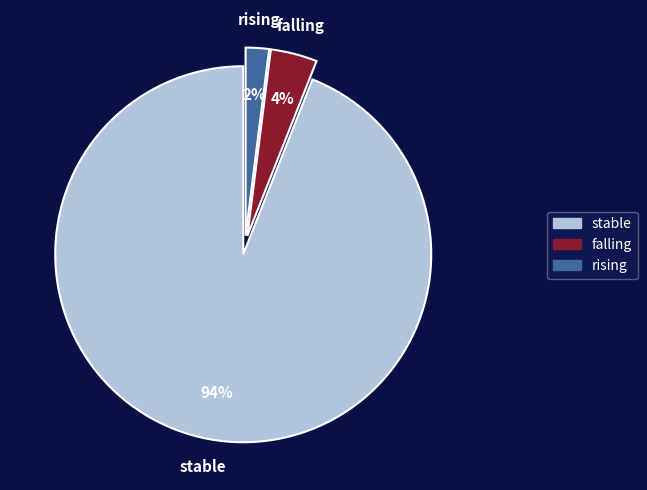

Count the number of slices in the pie.

3